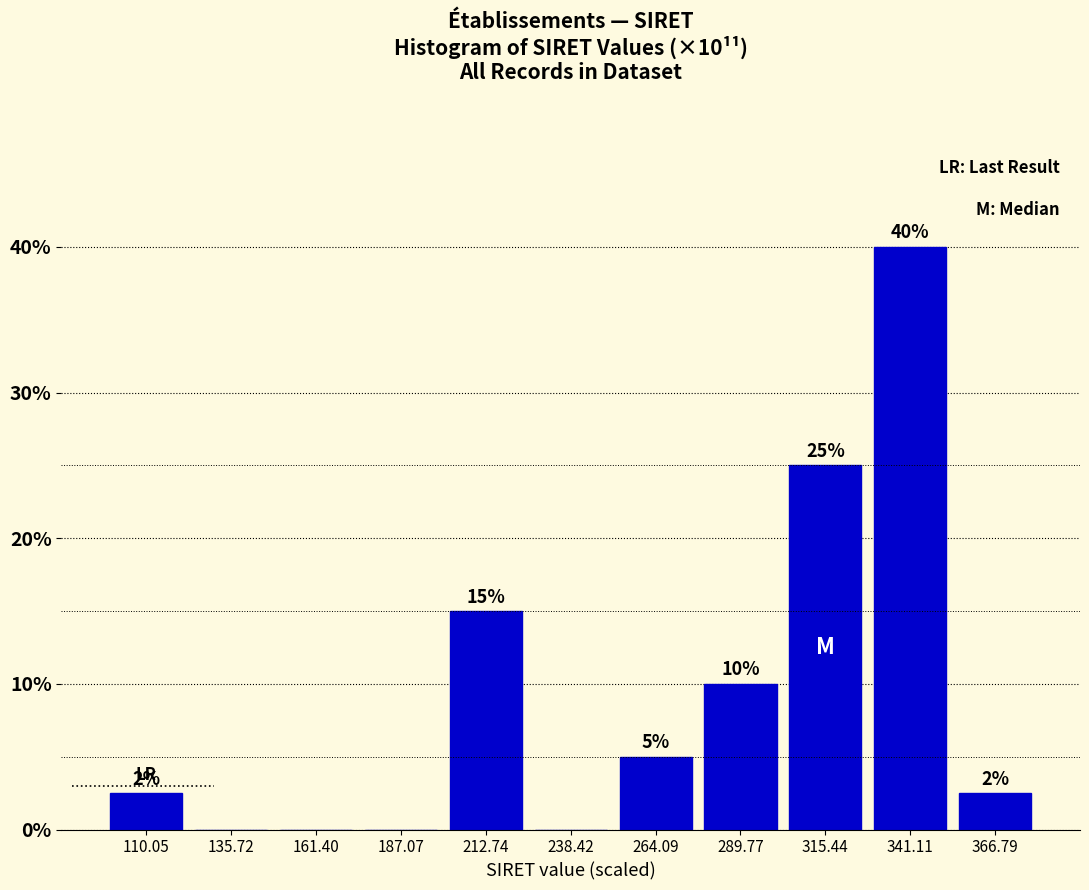

Over which range of the x-axis is the bar tallest?

330 to 355